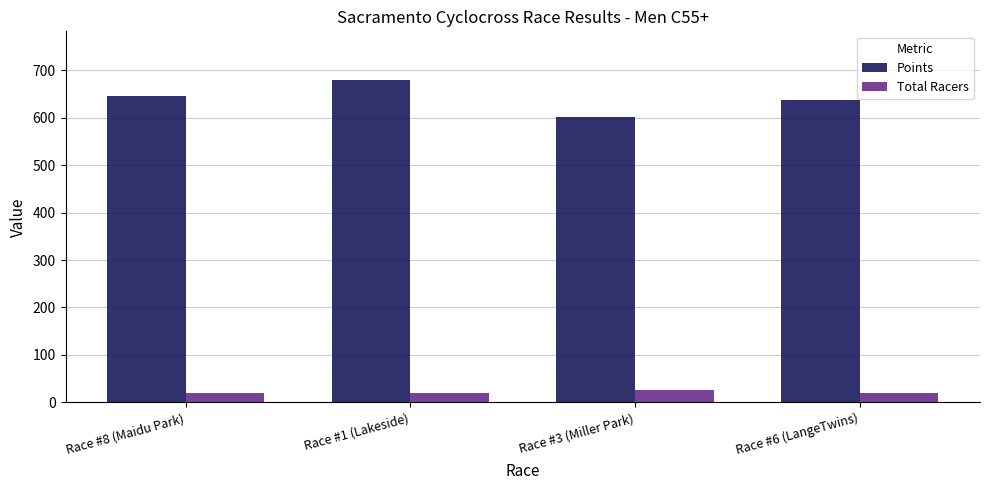

Reading right to left, extract all data points from this chart.

Points: Race #6 (LangeTwins)=638.2	Race #3 (Miller Park)=601.3	Race #1 (Lakeside)=680.1	Race #8 (Maidu Park)=646.7
Total Racers: Race #6 (LangeTwins)=20.0	Race #3 (Miller Park)=25.0	Race #1 (Lakeside)=20.0	Race #8 (Maidu Park)=20.0